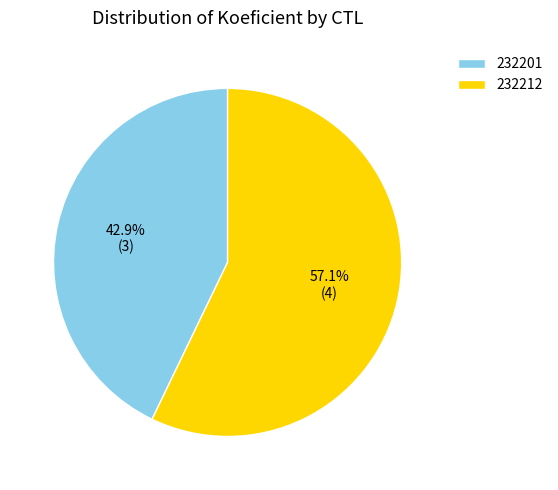

Approximately how many times larger is the value at 232212 compared to 232201?

1.3